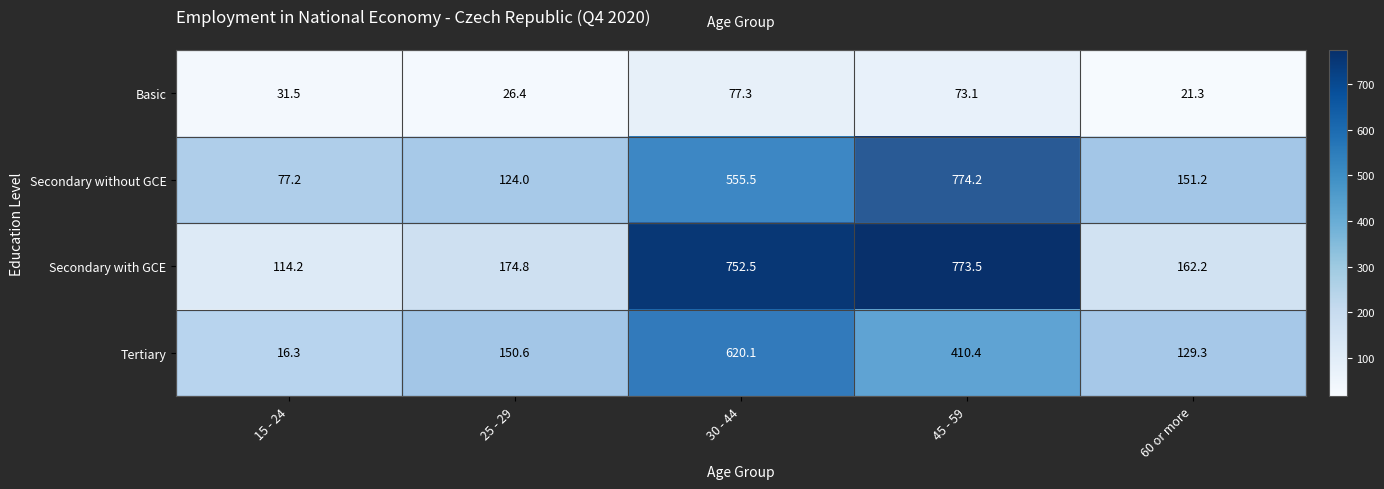

Where is Basic nearest to the value 49?

15 - 24